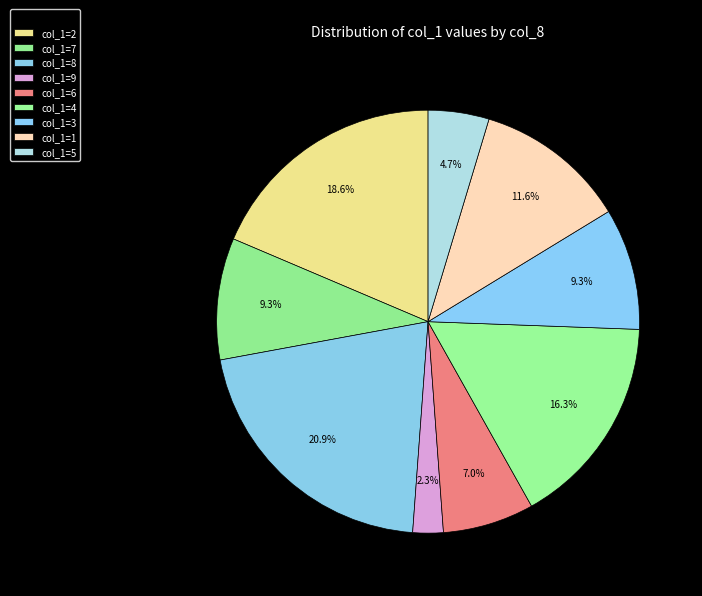

Count the number of slices in the pie.

9